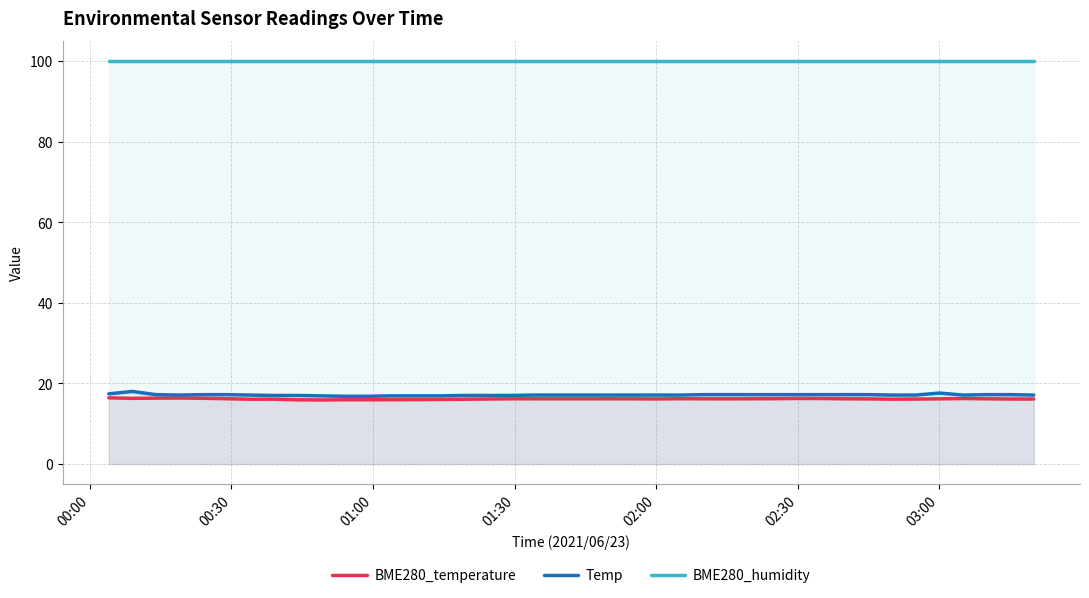

Rank the series by their maximum value, from lowest to highest.

BME280_temperature, Temp, BME280_humidity